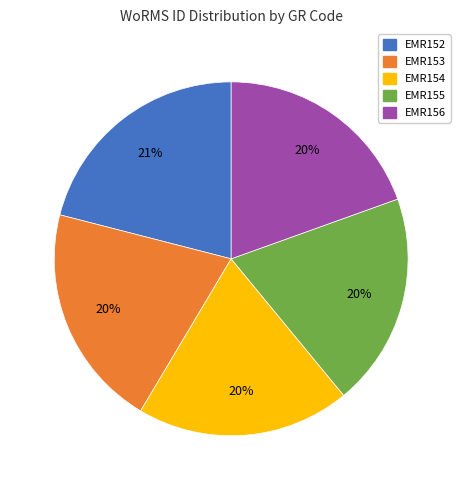

Is there any slice that represents more than half of the pie?

No